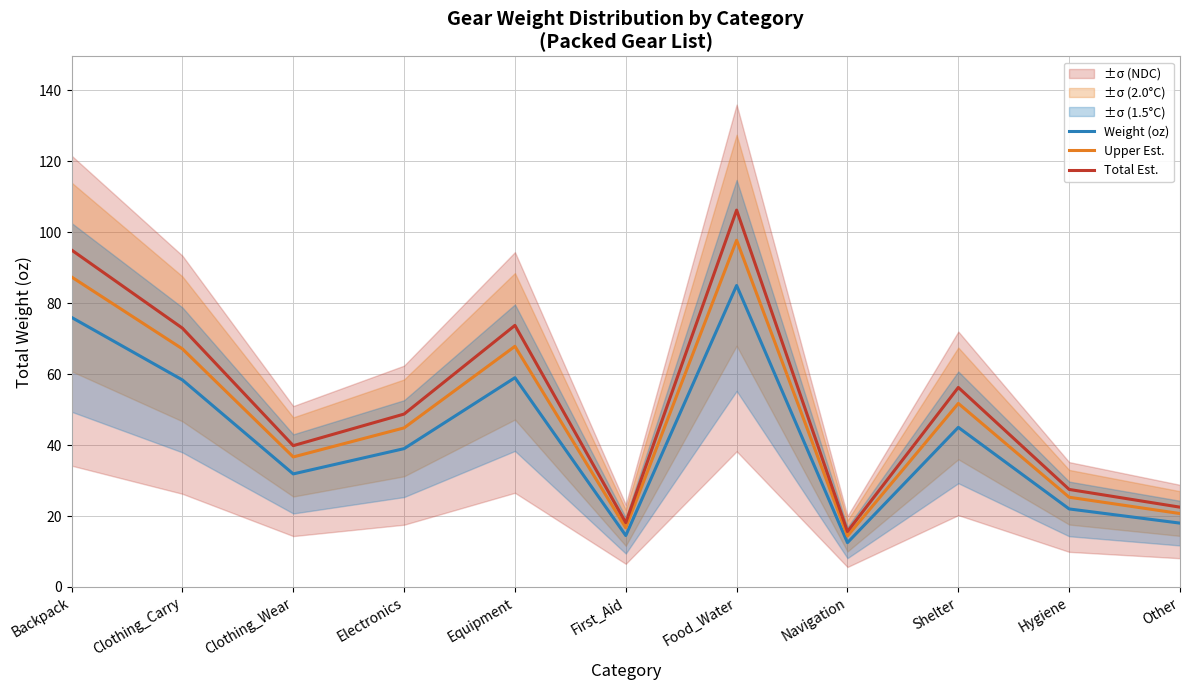

Which category has the highest value in the Upper Est. series?

Food_Water